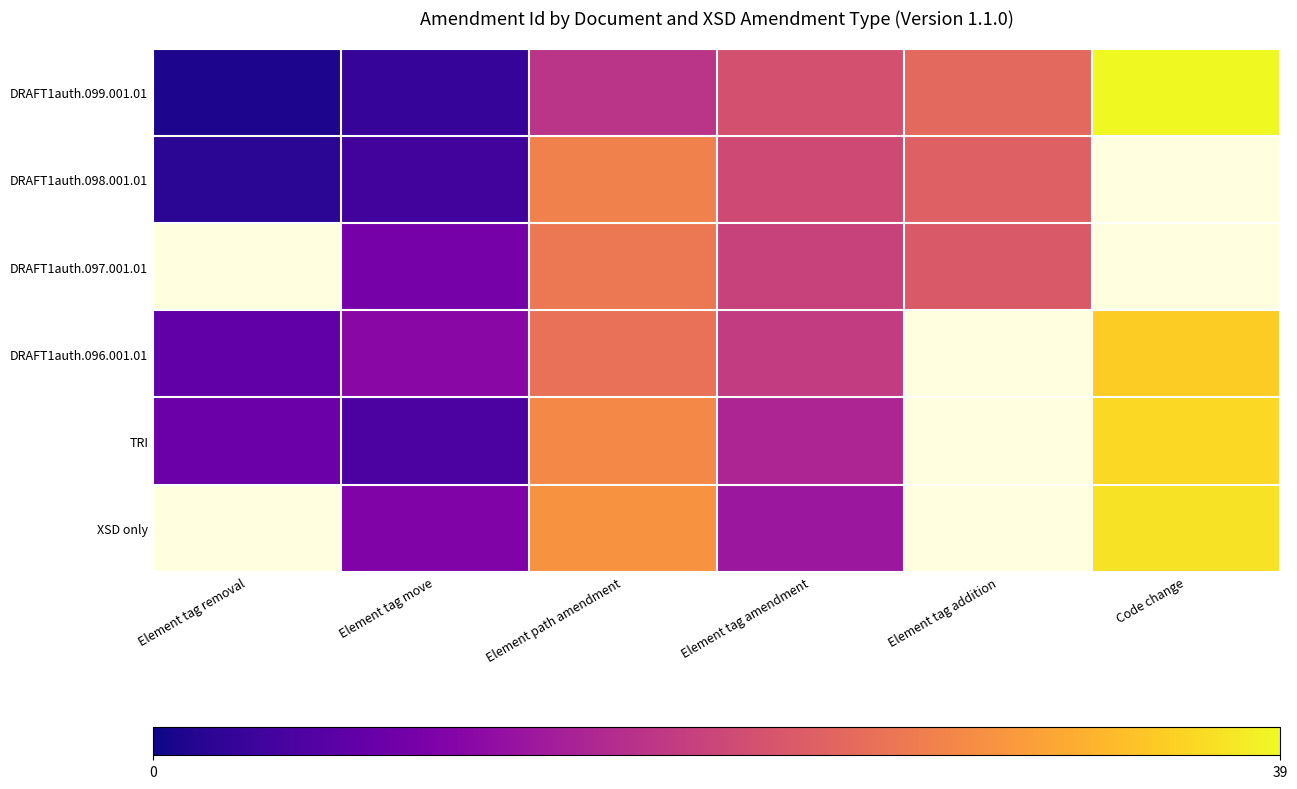

Between Code change and Element tag removal, which is larger?

Code change